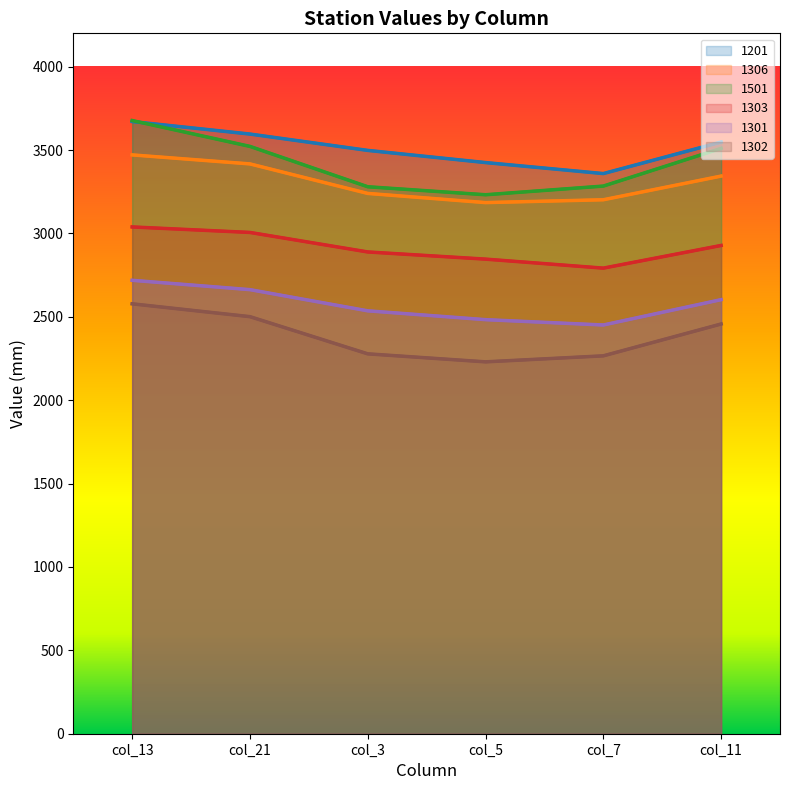

True or false: 1303 has a value of 2889 at col_3.

True